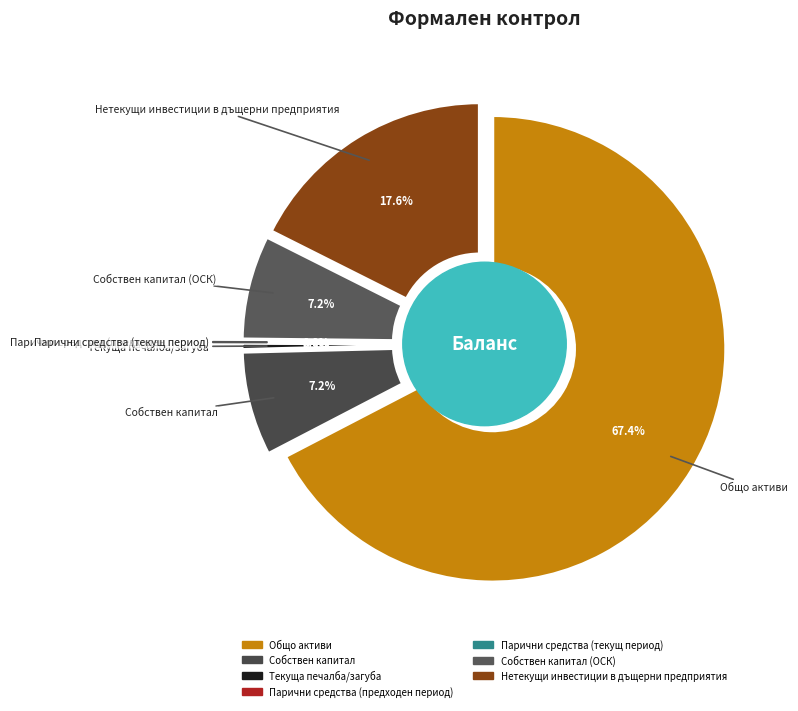

Rank the categories by value from highest to lowest.

Общо активи, Нетекущи инвестиции в дъщерни предприятия, Собствен капитал, Собствен капитал (ОСК), Текуща печалба/загуба, Парични средства (предходен период), Парични средства (текущ период)